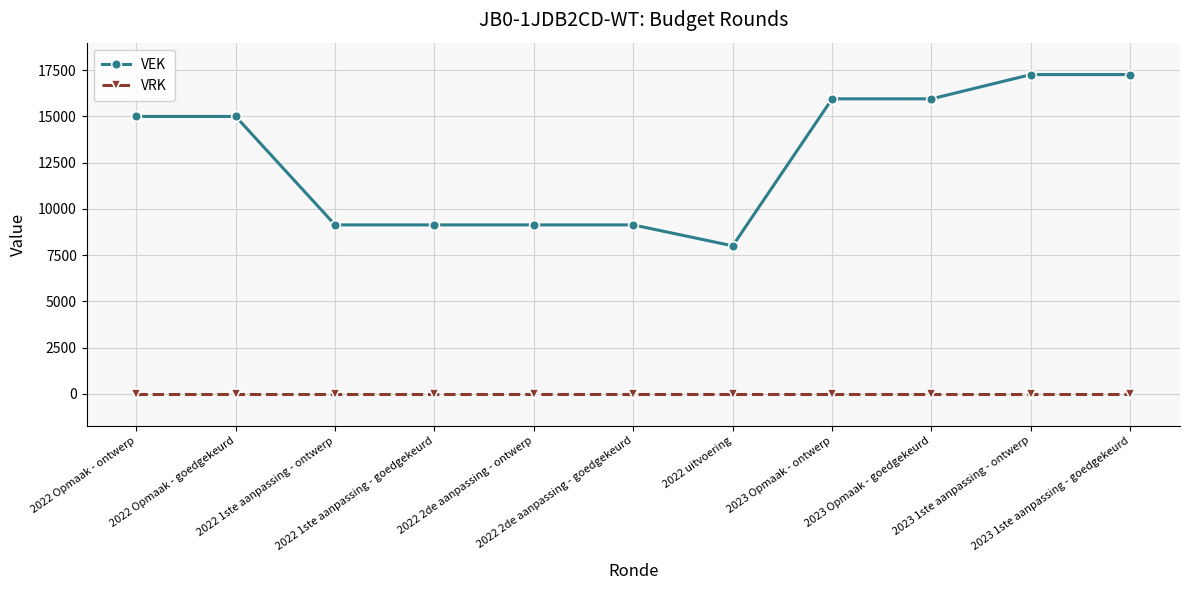

Is the value of VEK at 2022 uitvoering greater than the value of VRK at 2022 Opmaak - ontwerp?

Yes